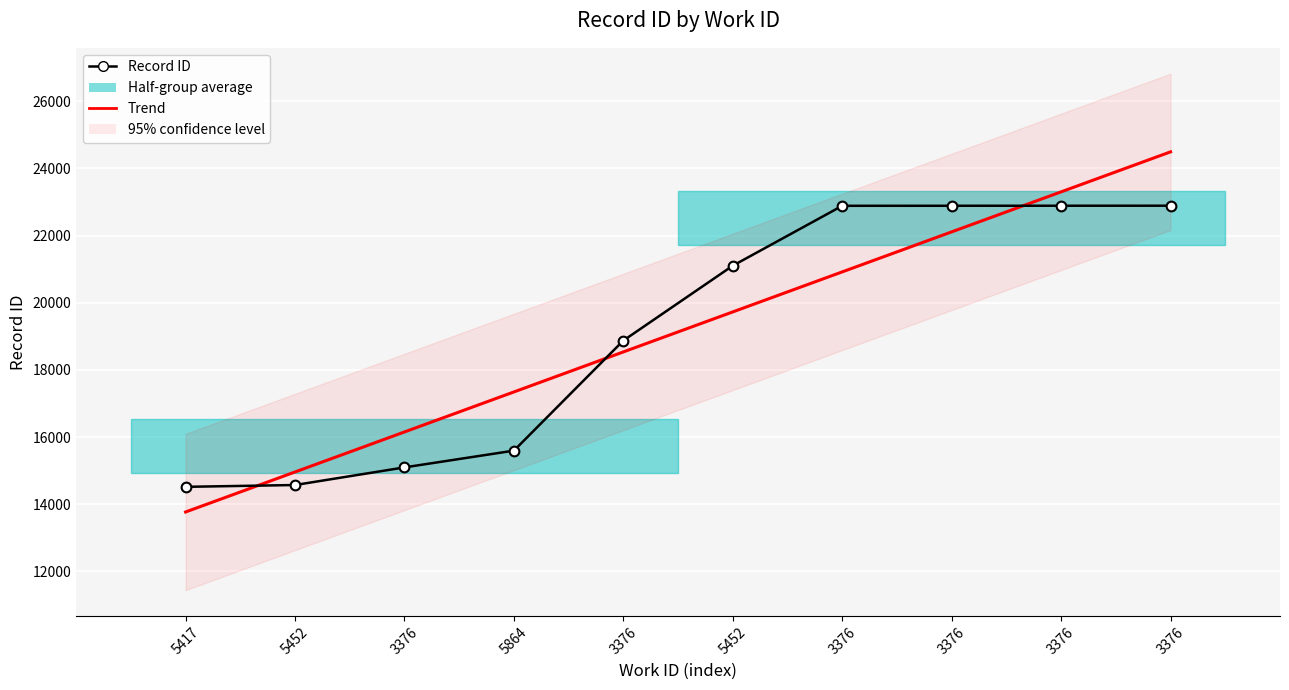

Which label corresponds to the smallest value in the chart?

5417